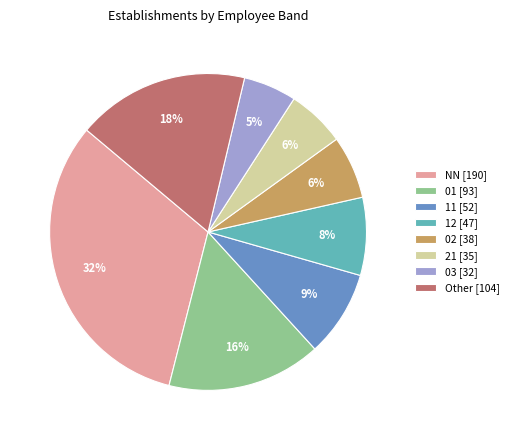

What is the largest slice in the pie chart?

NN [190]